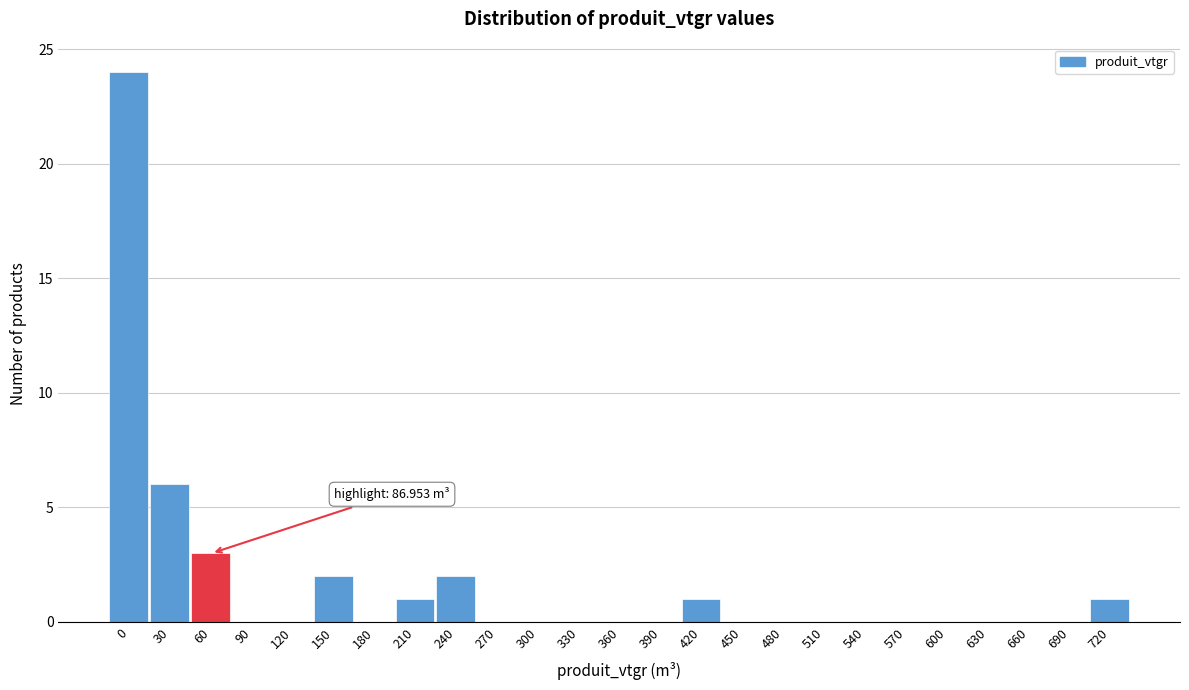

Reading left to right, list all the values displayed in this chart.

0=24	30=6	60=3	90=0	120=0	150=2	180=0	210=1	240=2	270=0	300=0	330=0	360=0	390=0	420=1	450=0	480=0	510=0	540=0	570=0	600=0	630=0	660=0	690=0	720=1